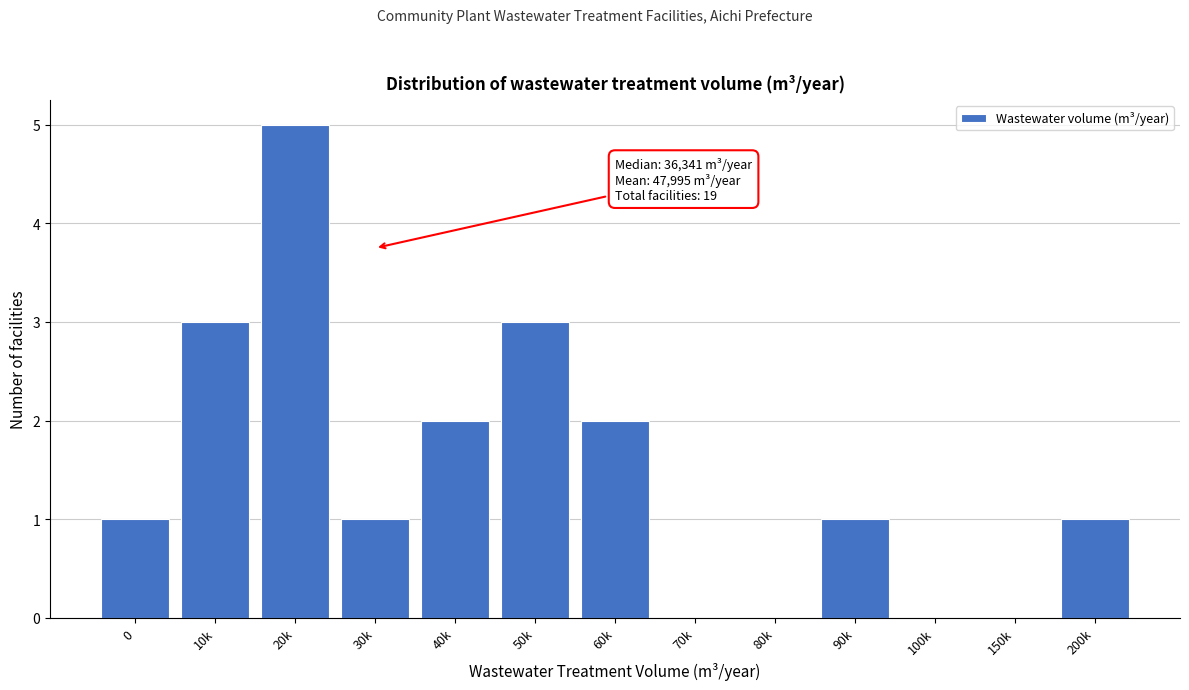

Reading left to right, extract all data points from this chart.

0=1	10k=3	20k=5	30k=1	40k=2	50k=3	60k=2	70k=0	80k=0	90k=1	100k=0	150k=0	200k=1